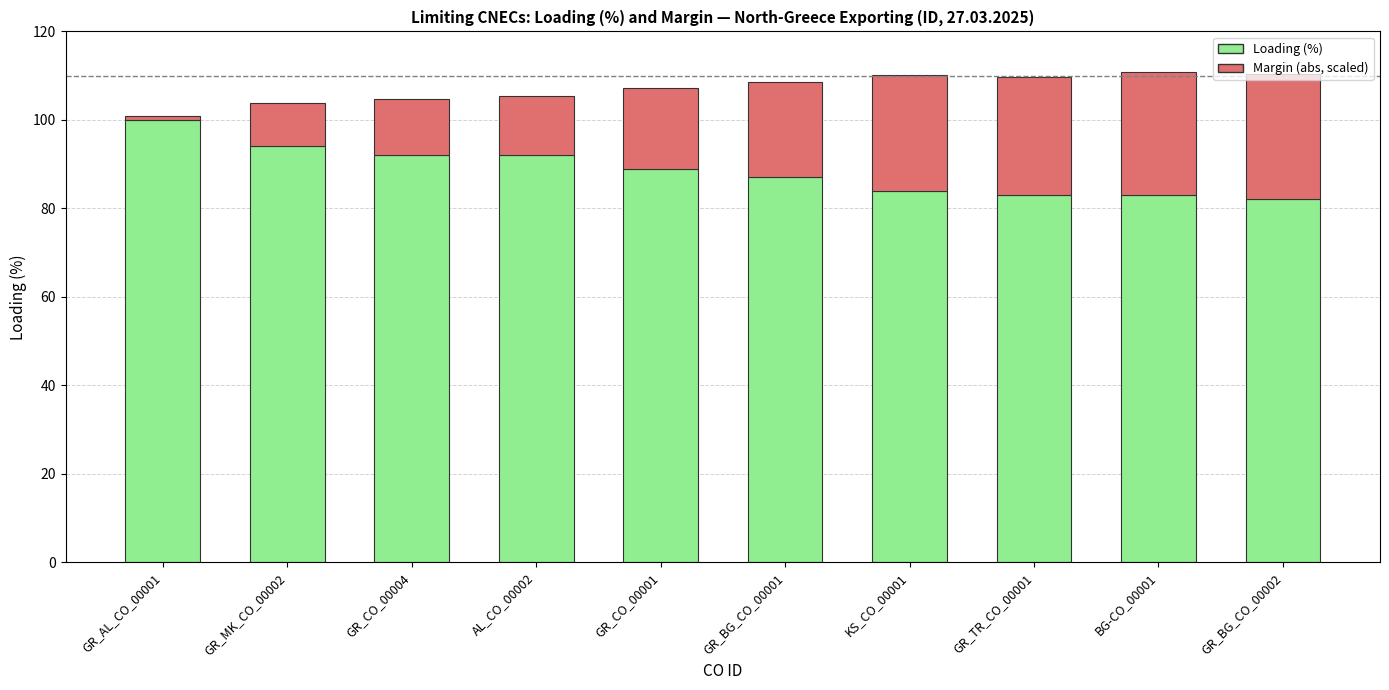

How many categories are shown in the chart?

10